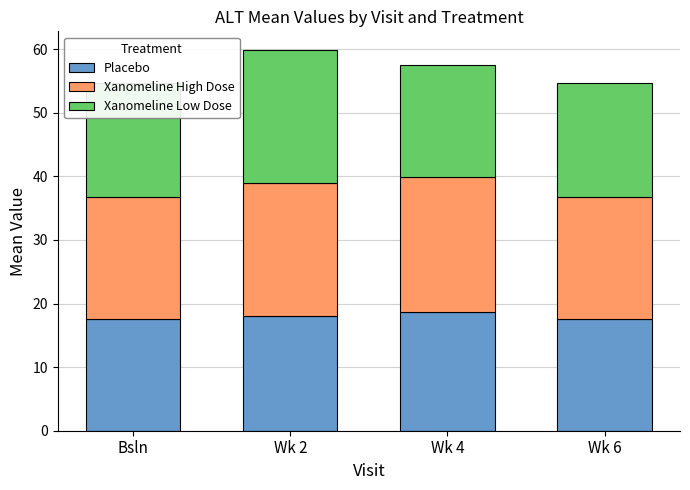

The value of Placebo at Bsln is 17.6. True or false?

True